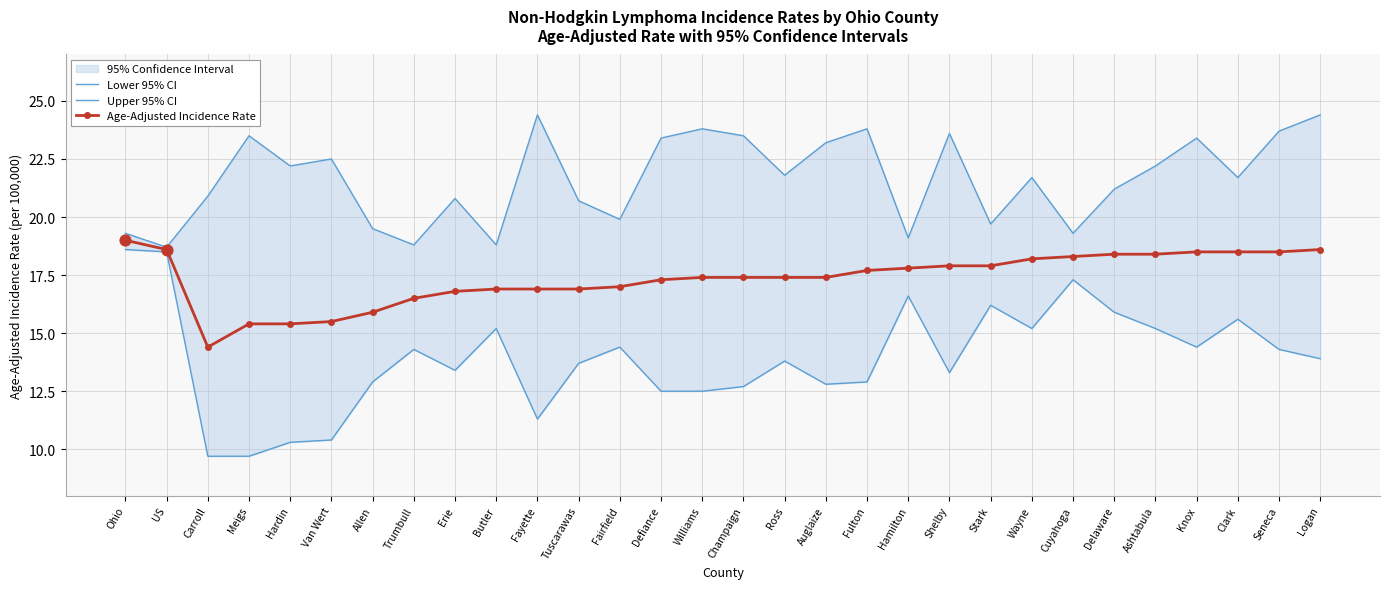

What is the total value across all series at Williams?

53.7